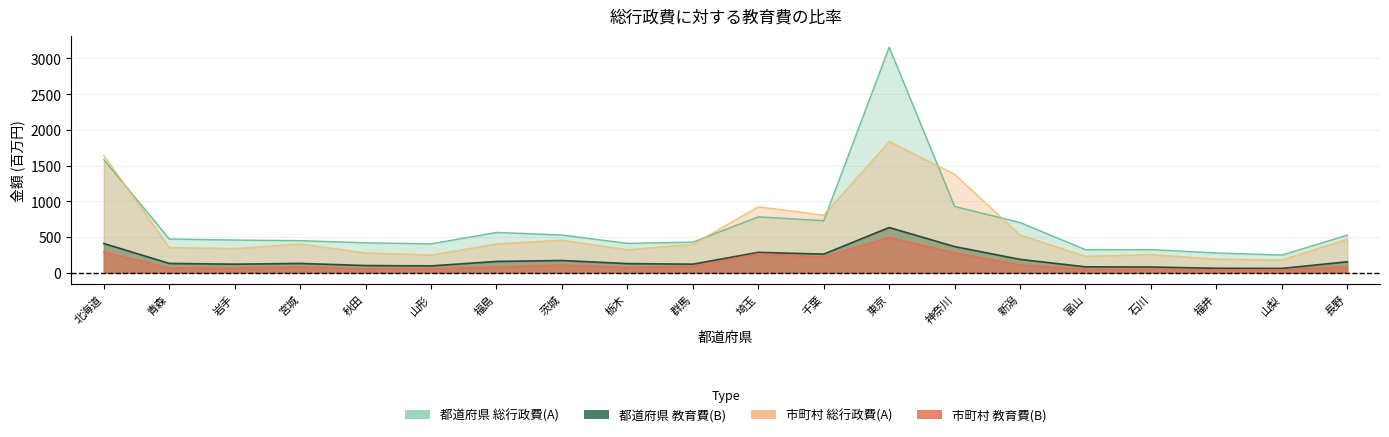

True or false: 市町村_教育費(B) and 市町村_総行政費(A) cross at least once.

False